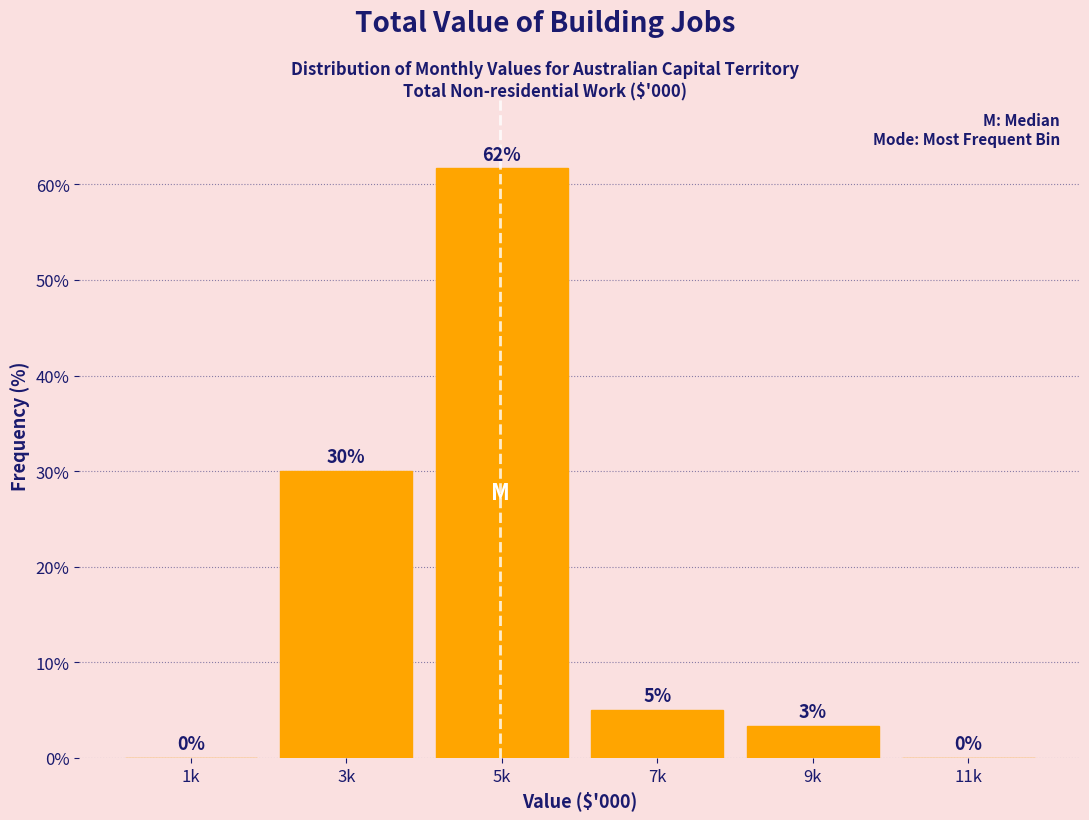

What is the sum of all values?

100.0